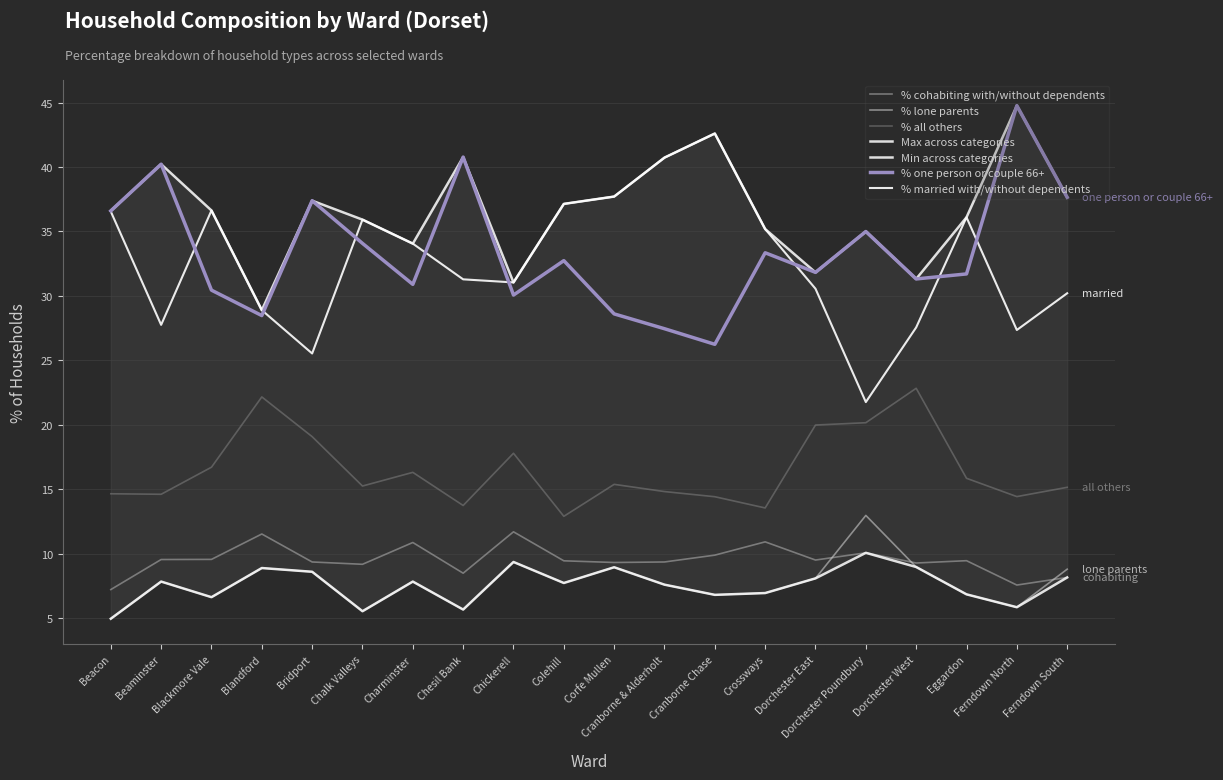

True or false: % lone parents and % married with/without dependents intersect in this chart.

False